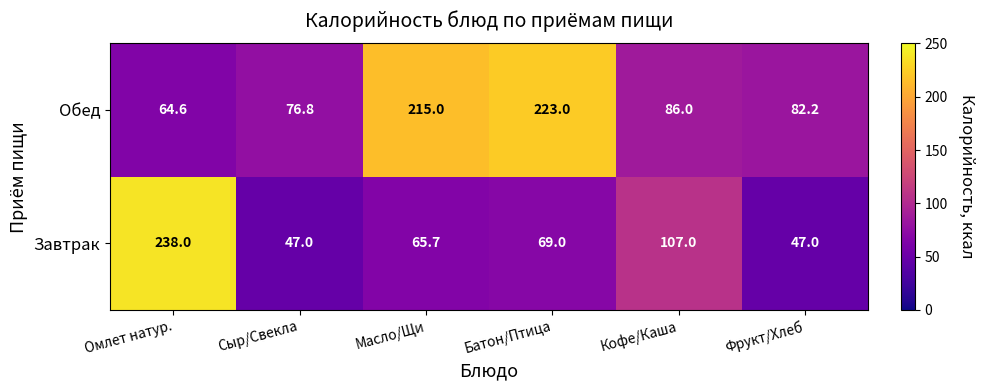

Reading left to right, extract all data points from this chart.

Обед: 64.6	76.8	215.0	223.0	86.0	82.2
Завтрак: 238.0	47.0	65.7	69.0	107.0	47.0